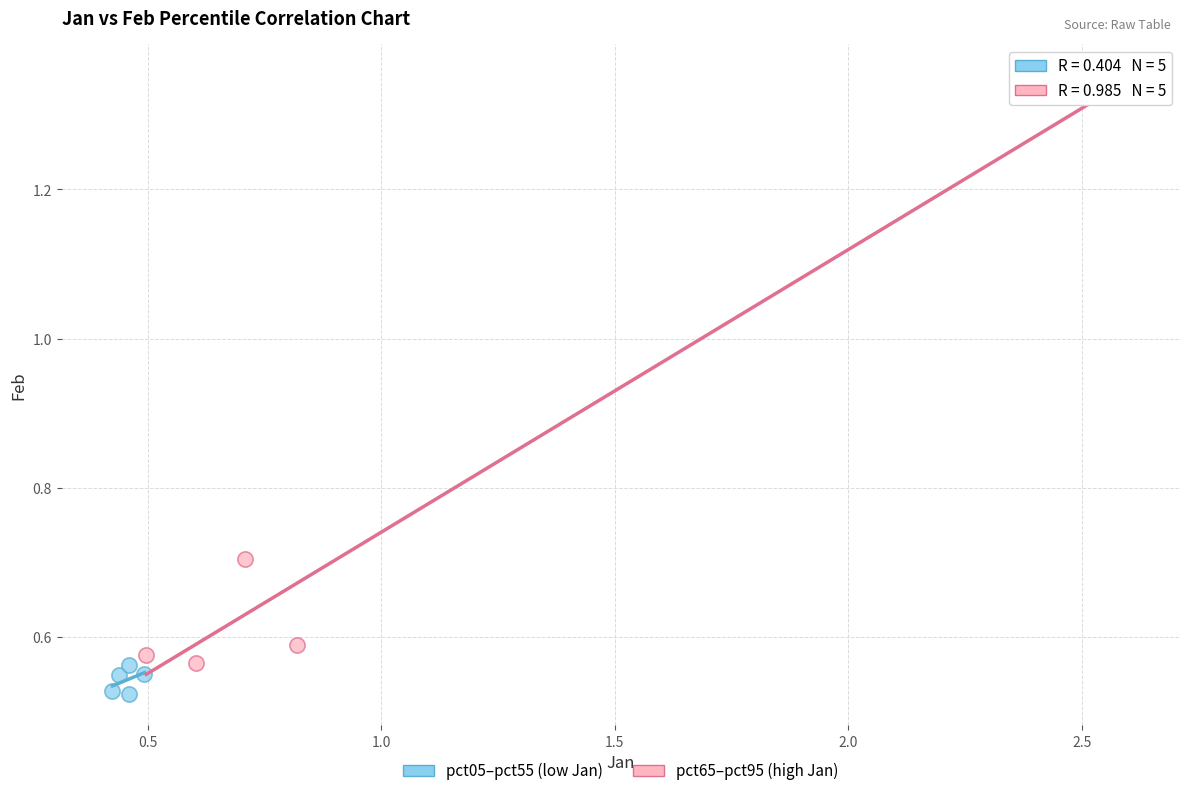

Which series reaches the minimum Y coordinate?

pct05–pct55 (low Jan)